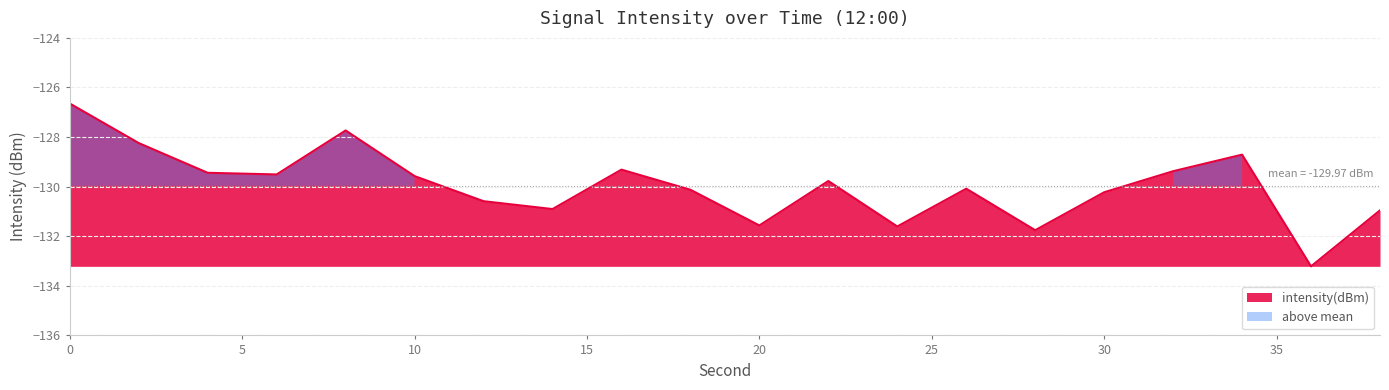

Reading right to left, transcribe all the data shown in this chart.

38=-131.0	36=-133.2	34=-128.7	32=-129.4	30=-130.2	28=-131.8	26=-130.1	24=-131.6	22=-129.8	20=-131.6	18=-130.1	16=-129.3	14=-130.9	12=-130.6	10=-129.6	8=-127.7	6=-129.5	4=-129.4	2=-128.2	0=-126.6